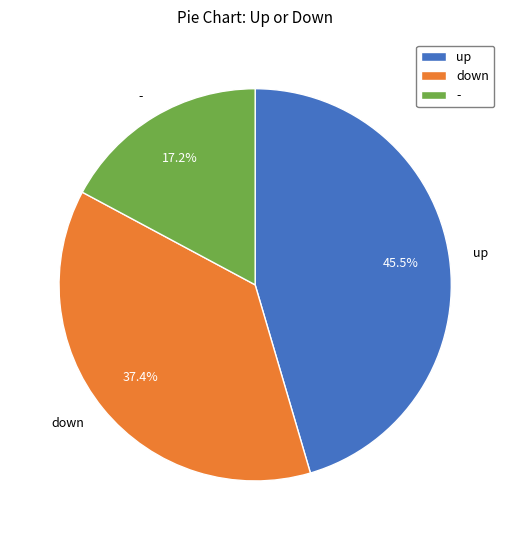

To the nearest percent, what is the difference between the - and down slice percentages?

20%